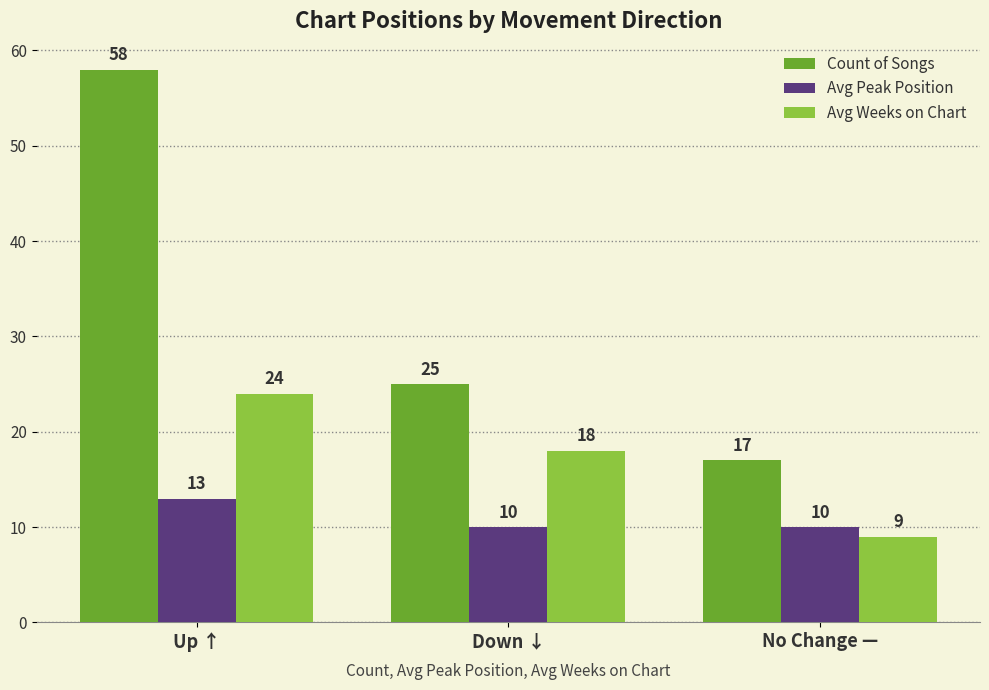

Reading right to left, list all the values displayed in this chart.

Count of Songs: No Change —=17	Down ↓=25	Up ↑=58
Avg Peak Position: No Change —=10	Down ↓=10	Up ↑=13
Avg Weeks on Chart: No Change —=9	Down ↓=18	Up ↑=24